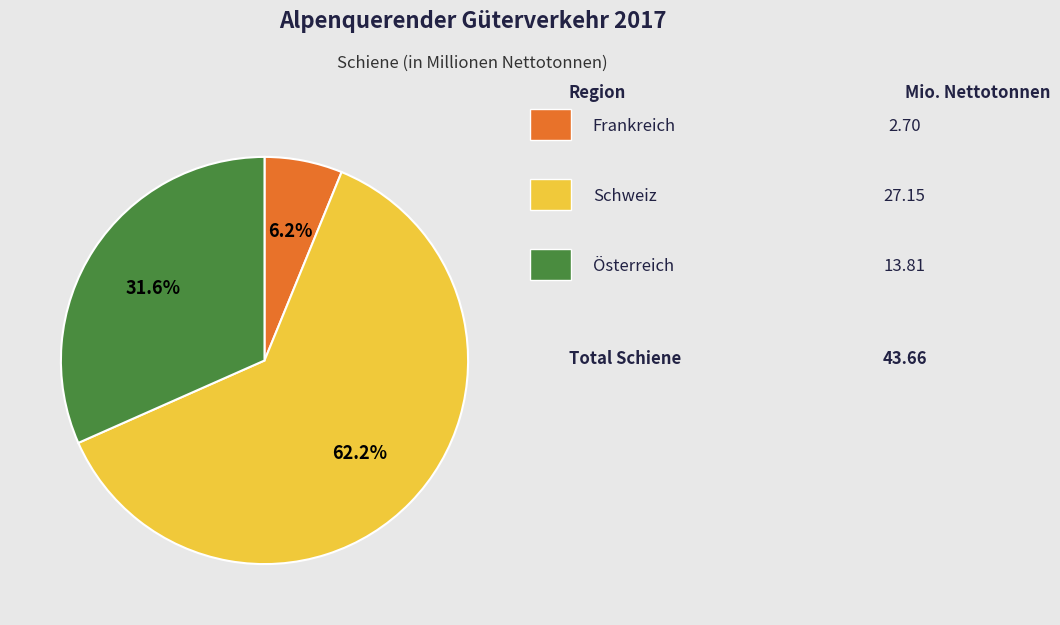

Is there any slice that represents more than half of the pie?

Yes